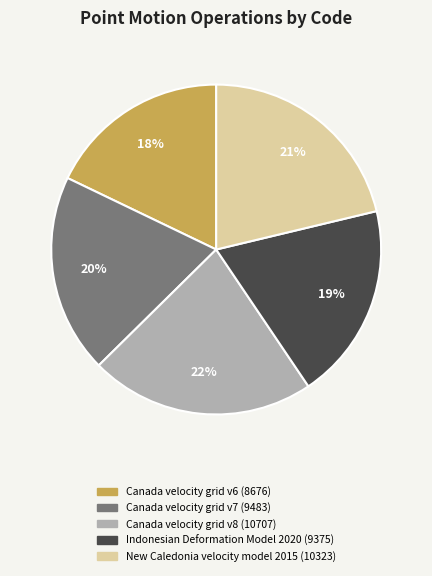

To the nearest percent, what is the difference between the largest and smallest slice percentages?

4%